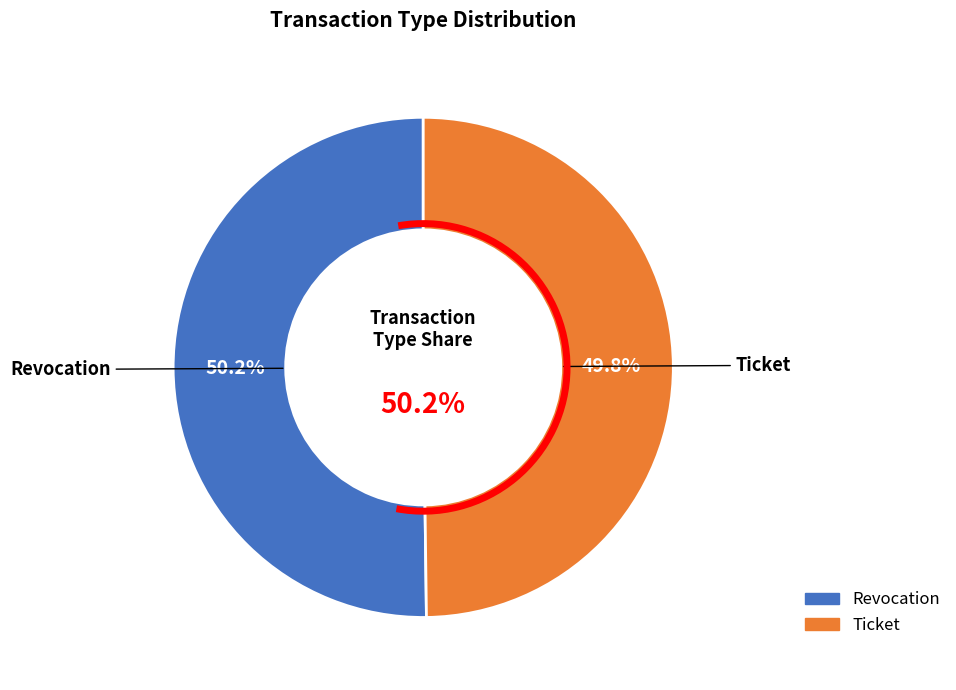

Between Ticket and Revocation, which is larger?

Revocation